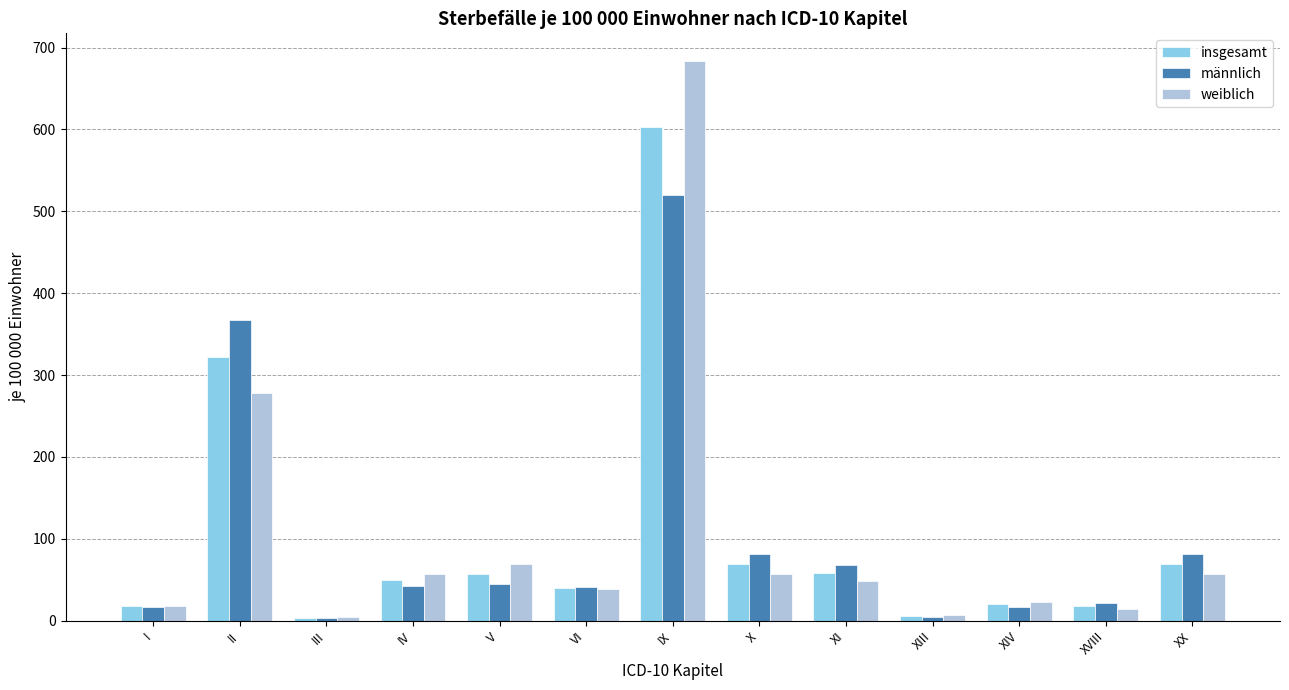

At which label does männlich reach its peak?

IX